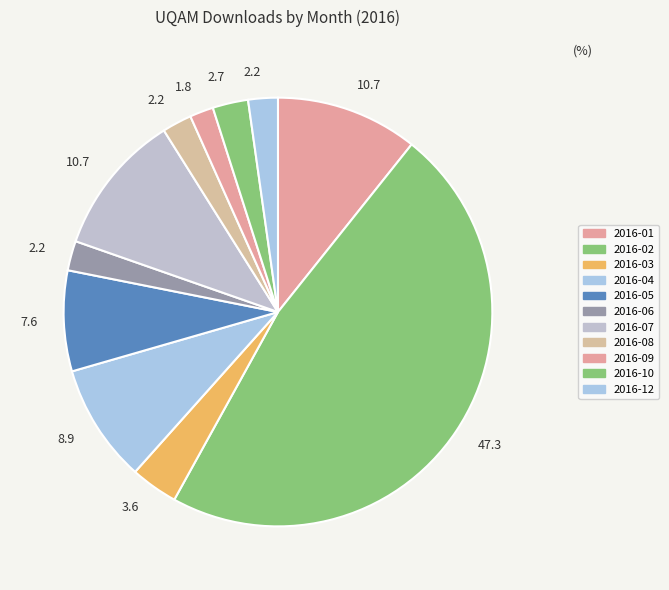

How many slices are in this pie chart?

11